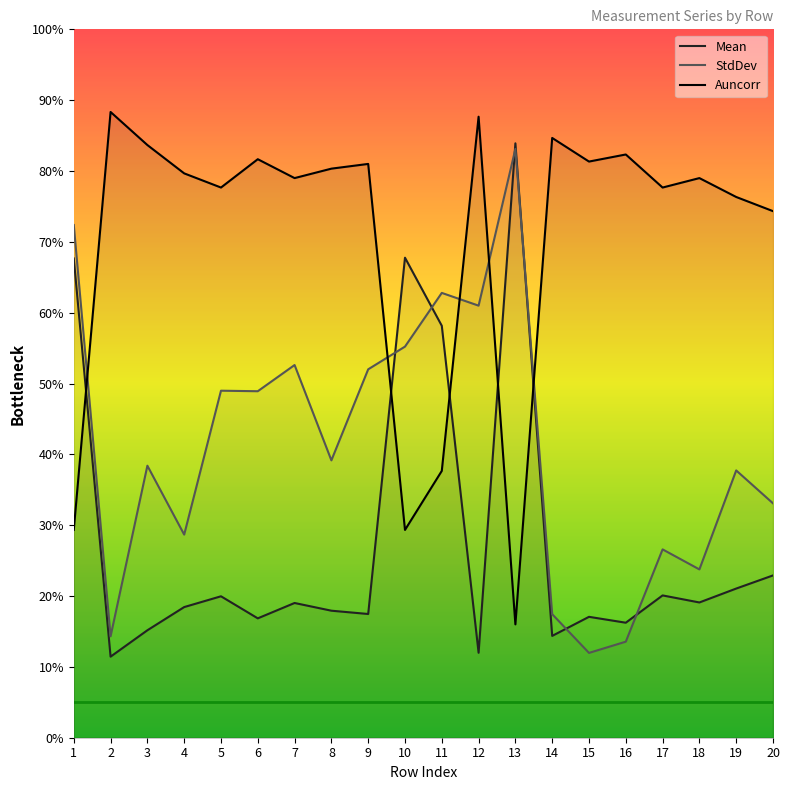

How many lines are shown in the chart?

3